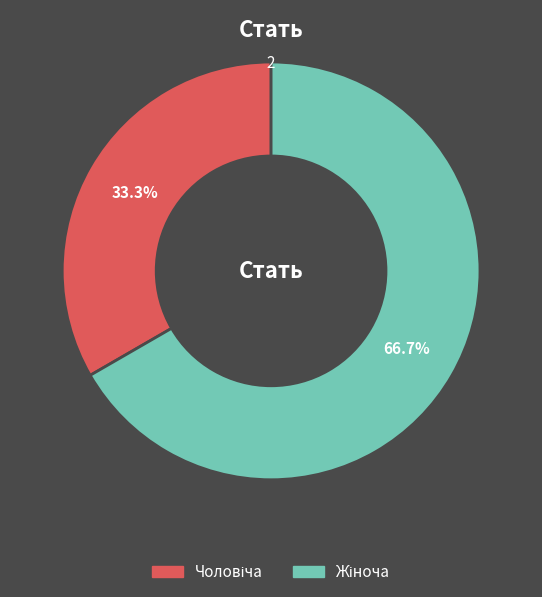

Is there any slice that represents more than half of the pie?

Yes